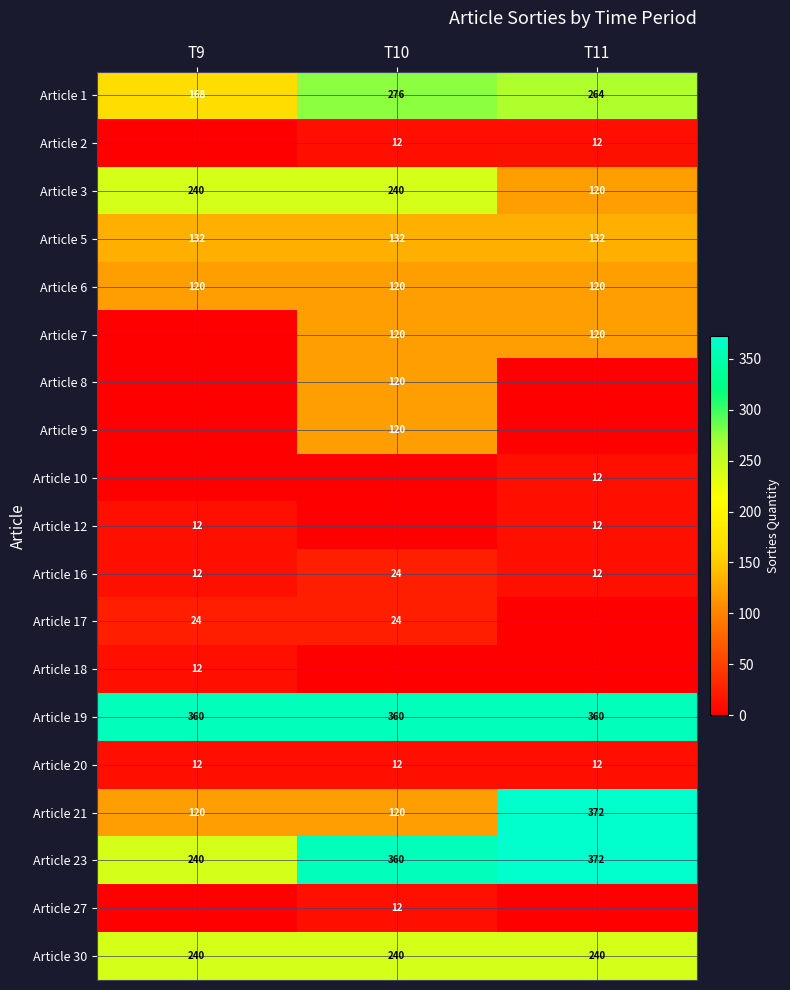

What is the approximate value of Article 21 at T9, to the nearest 5?

120